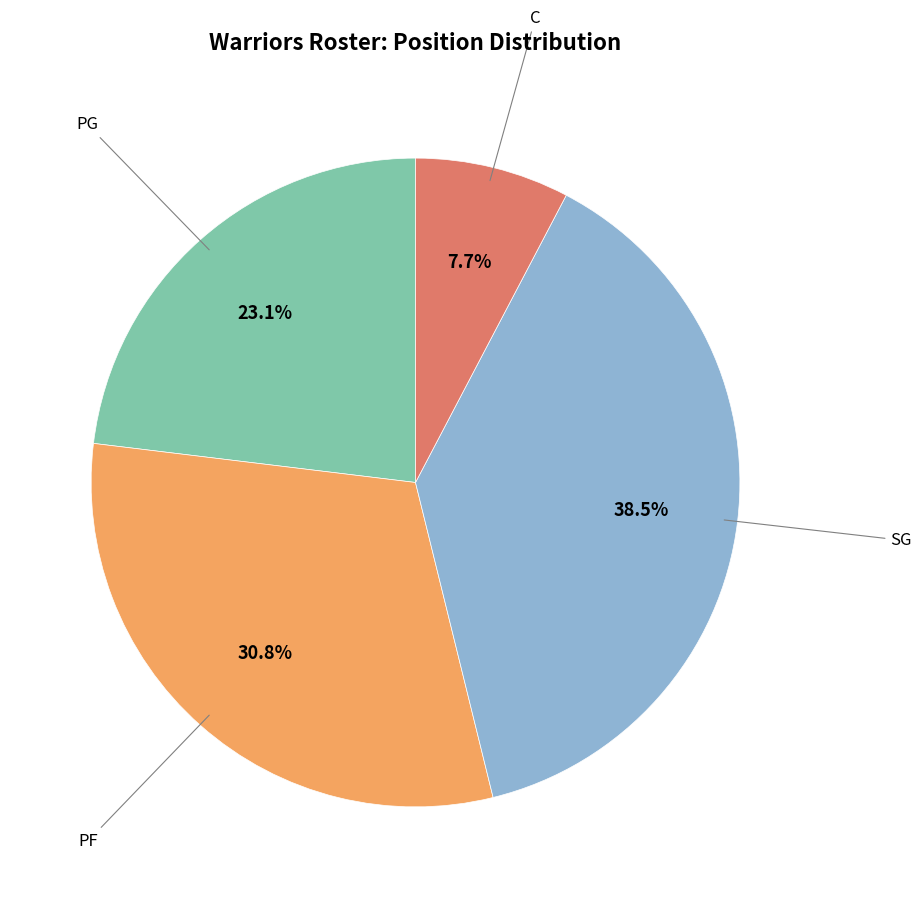

Combined, do SG and PG account for over 50%?

Yes